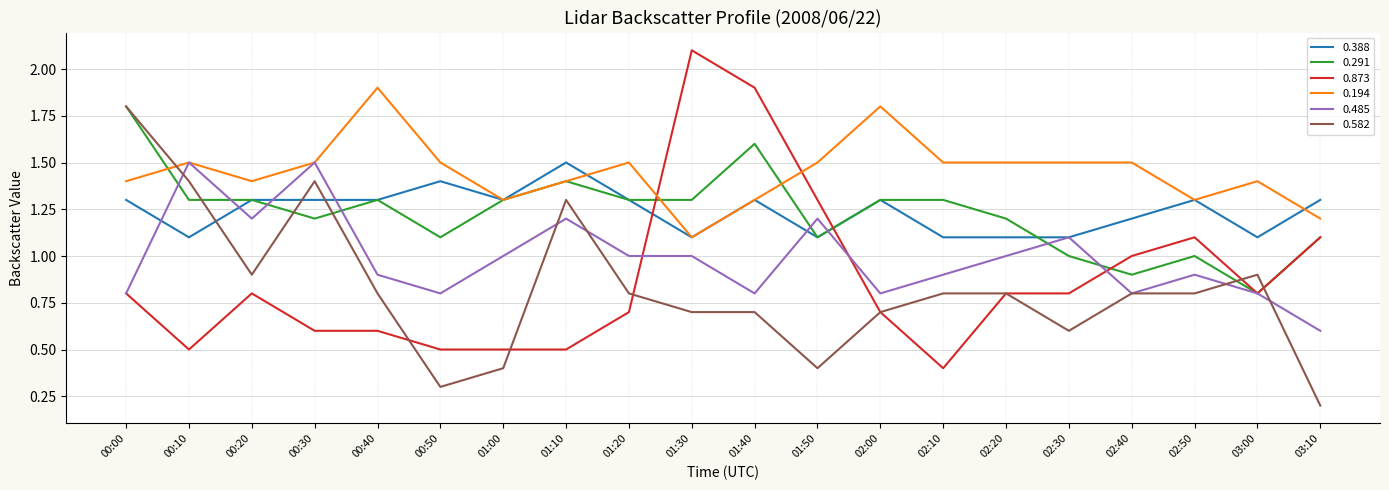

What is the smallest value displayed?

0.2